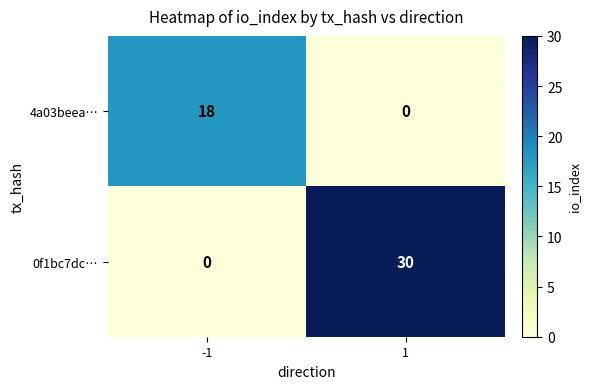

Which series has the widest spread of values?

0f1bc7dc…